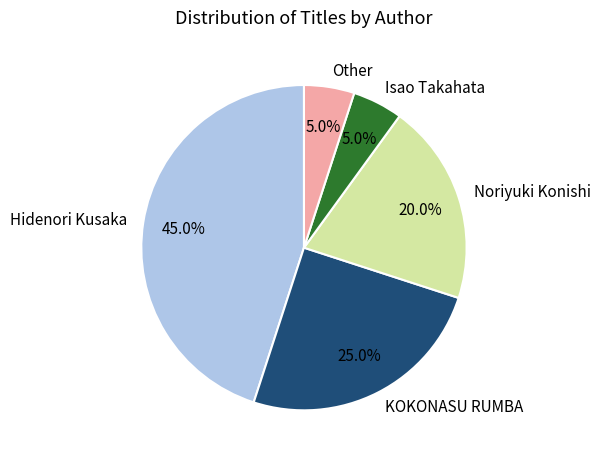

What percentage do Hidenori Kusaka and KOKONASU RUMBA together represent?

70.0%